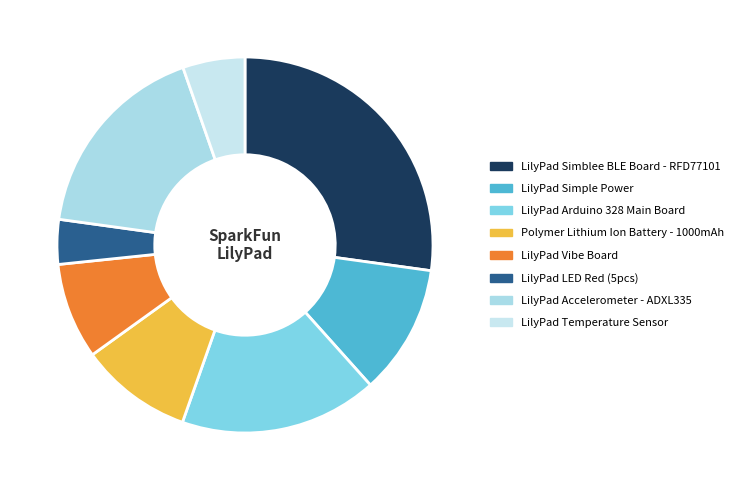

Count the number of slices in the pie.

8